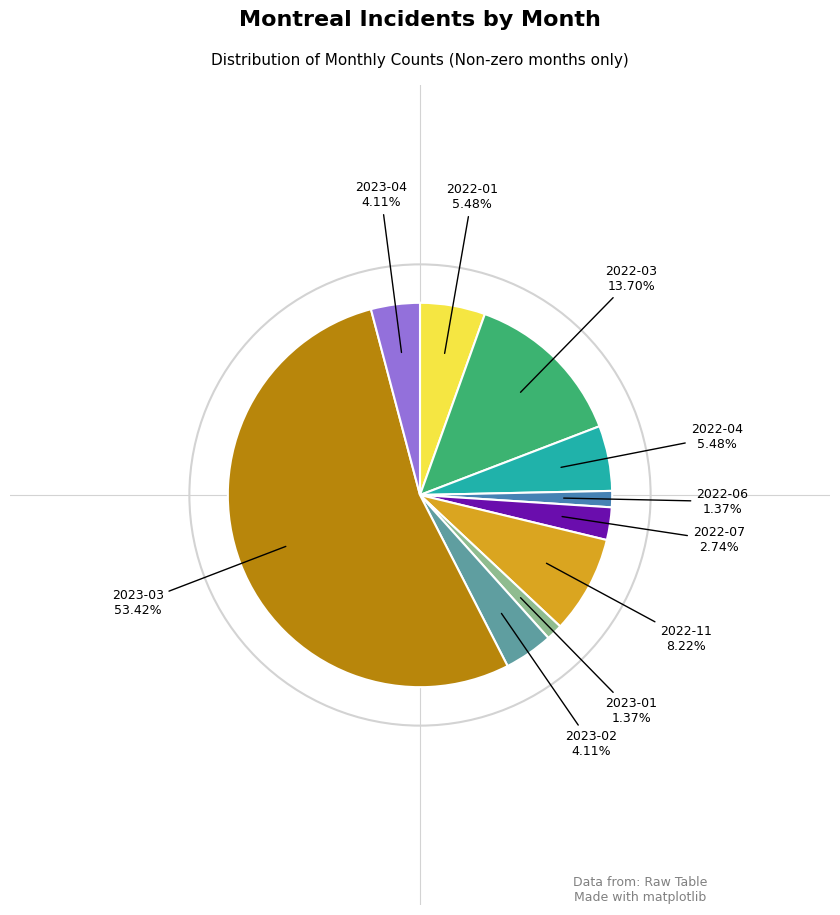

Is there a majority slice in this chart?

Yes